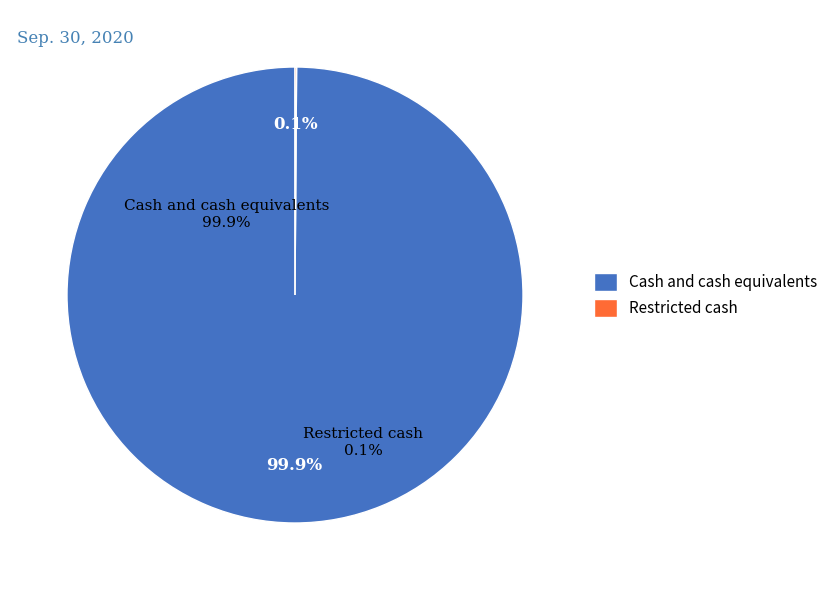

Count the number of slices in the pie.

2